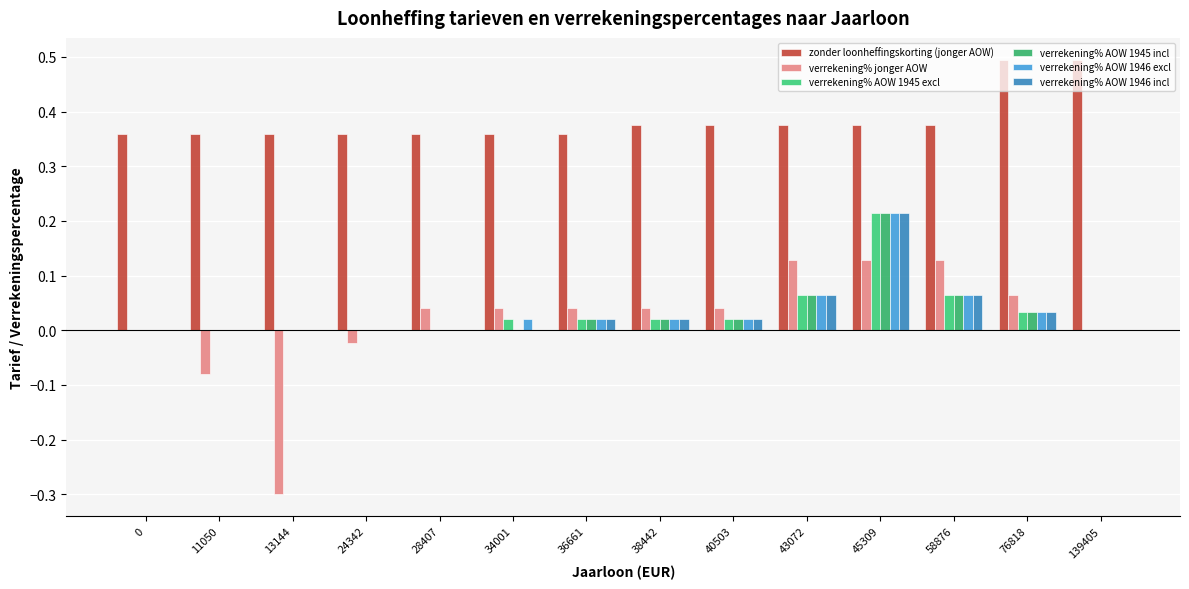

Does the chart contain stacked bars?

No